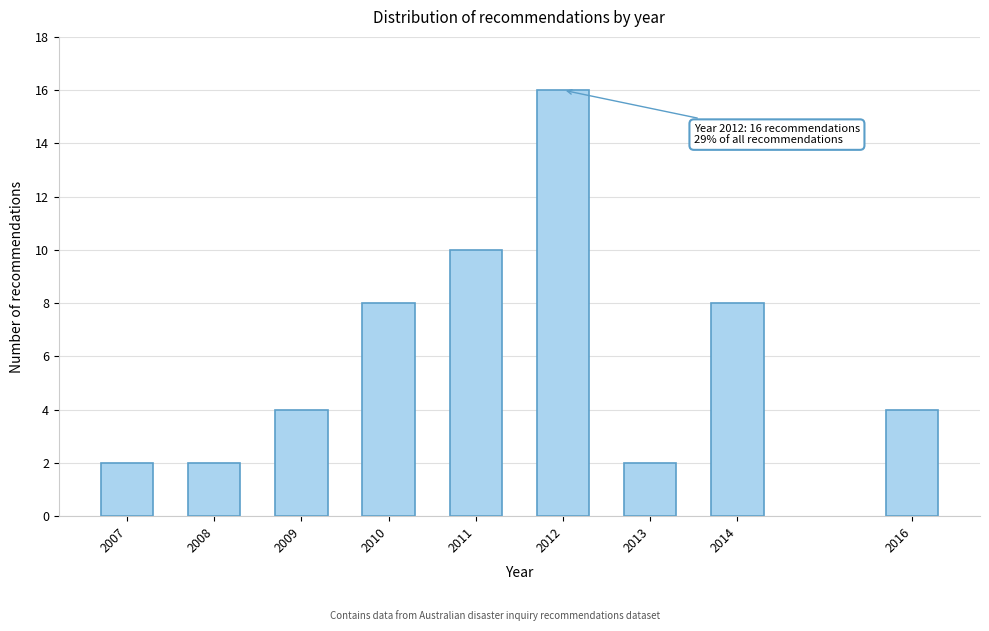

Reading left to right, what are all the values shown in this chart?

2	2	4	8	10	16	2	8	4